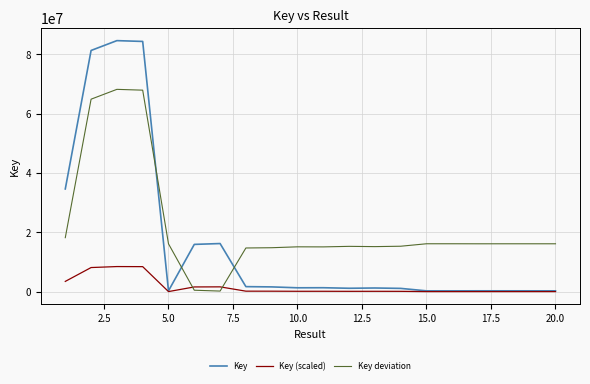

List the series in order of their overall mean, highest first.

Key deviation, Key, Key (scaled)